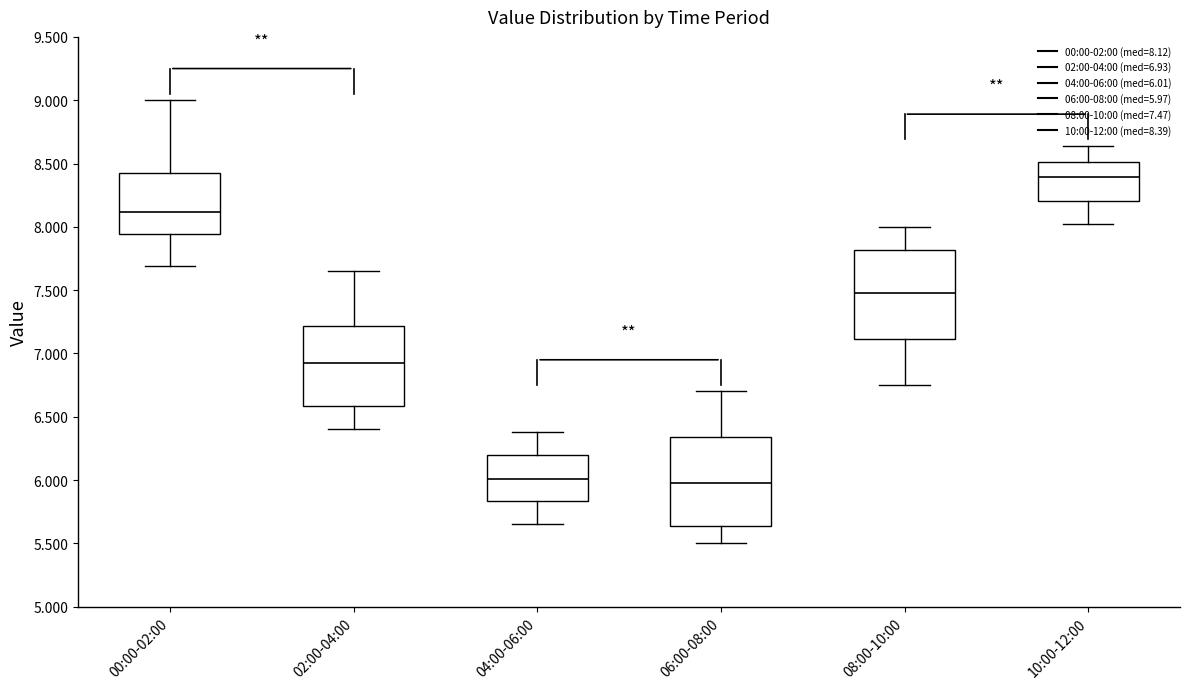

Reading left to right, read every box against the y-axis: the position of its median line, the range the box covers, and the ends of its whiskers. The values are not printed on the chart, so give them approximately, as read against the axis.

00:00-02:00: median 8.10, box 7.95 to 8.45, whiskers 7.70 to 9.00
02:00-04:00: median 6.95, box 6.60 to 7.20, whiskers 6.40 to 7.65
04:00-06:00: median 6.00, box 5.85 to 6.20, whiskers 5.65 to 6.40
06:00-08:00: median 6.00, box 5.65 to 6.35, whiskers 5.50 to 6.70
08:00-10:00: median 7.50, box 7.10 to 7.80, whiskers 6.75 to 8.00
10:00-12:00: median 8.40, box 8.20 to 8.50, whiskers 8.00 to 8.65